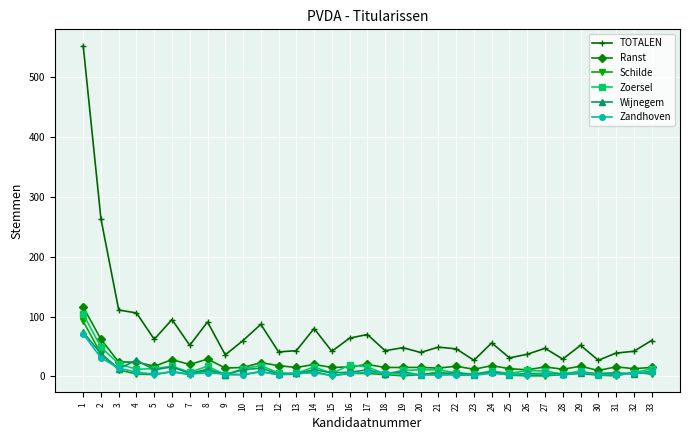

True or false: Schilde and TOTALEN intersect in this chart.

False